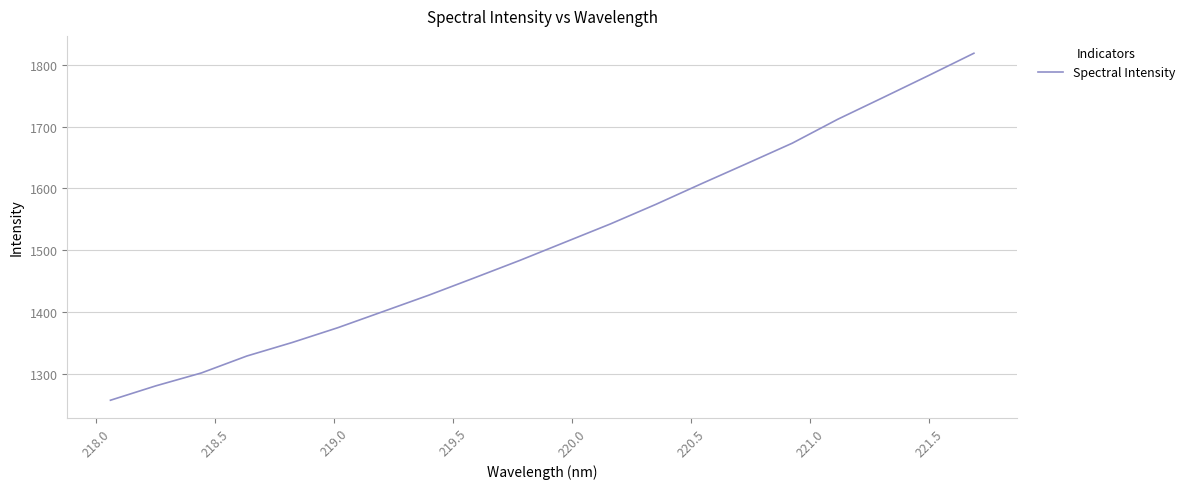

How many values exceed 1512?

10